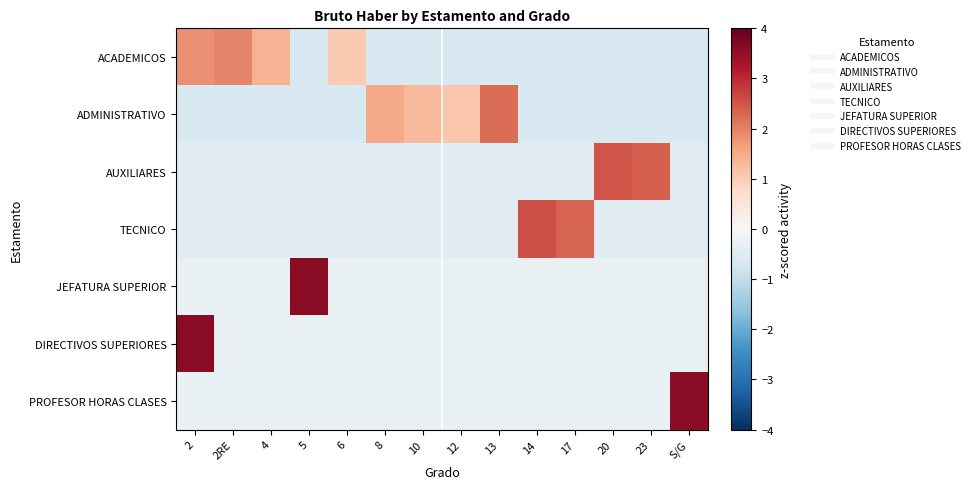

Count the number of data series in this chart.

7